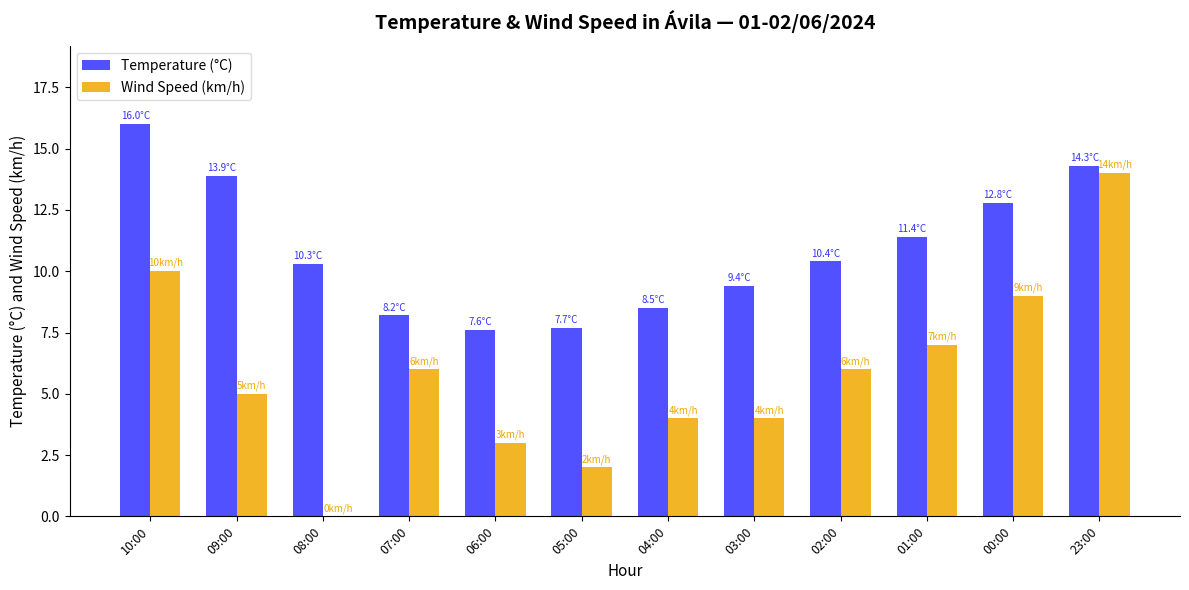

How many data points does each series have?

12